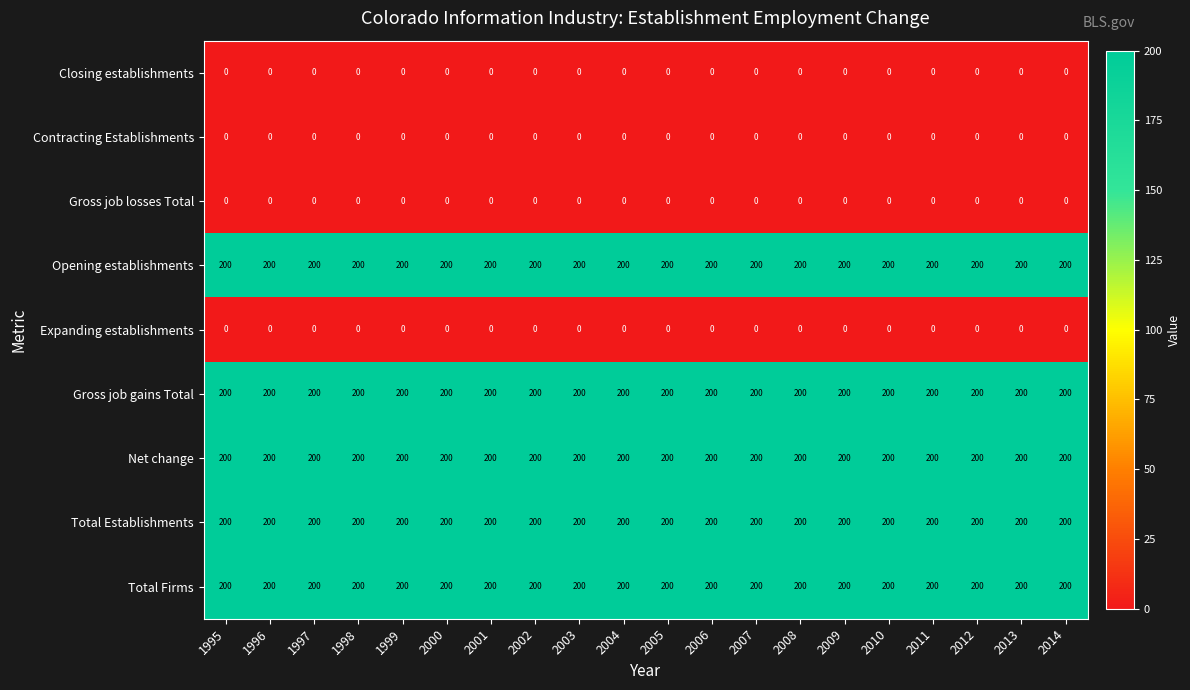

What is the maximum value for Net change?

200